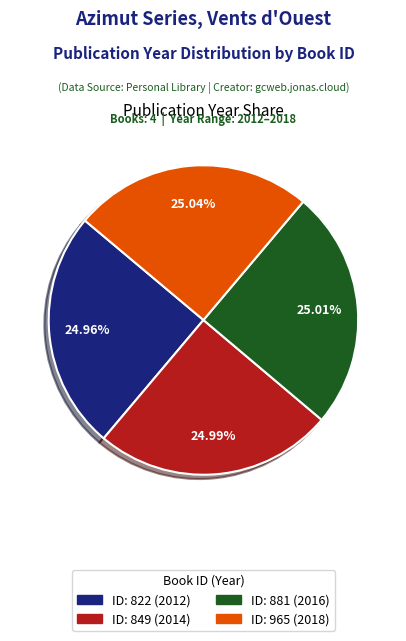

Is there a majority slice in this chart?

No